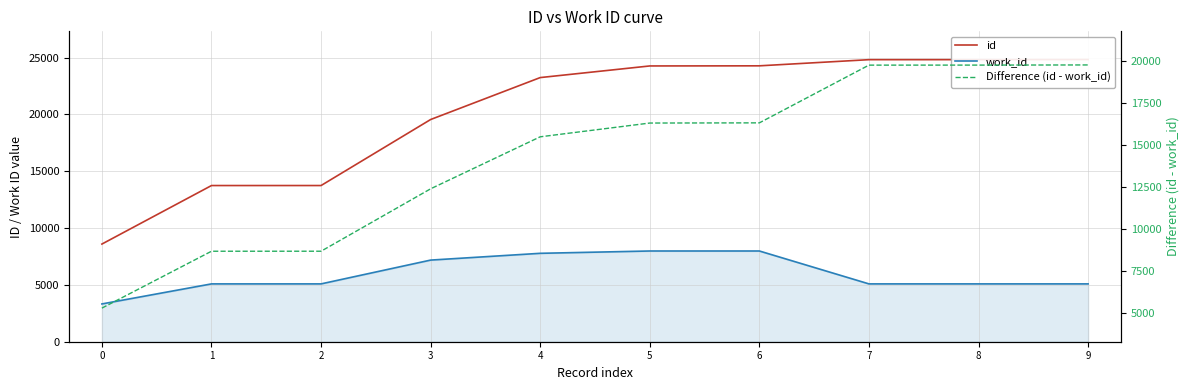

True or false: Difference (id - work_id) and id intersect in this chart.

False